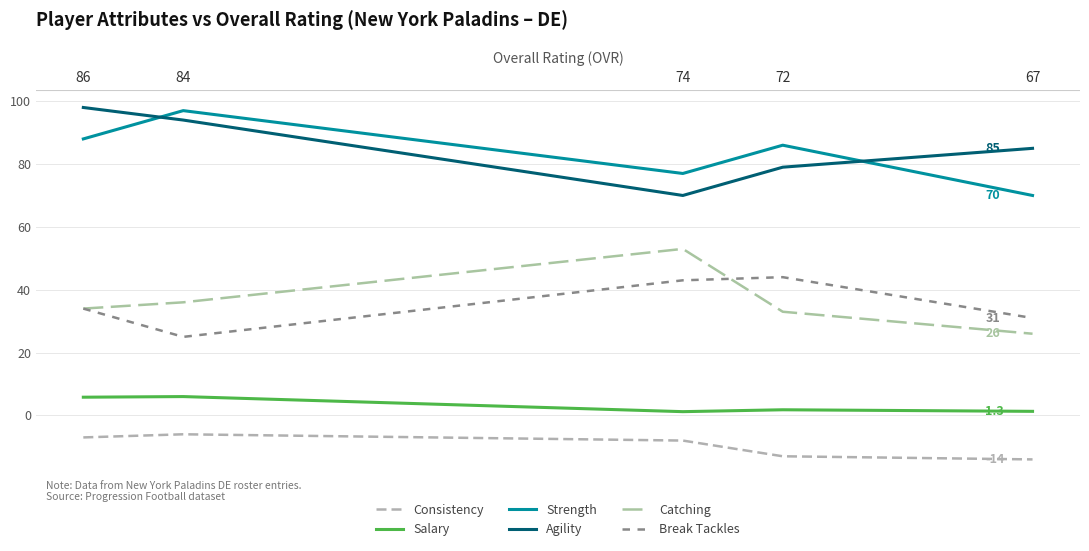

Is the value of Consistency at 67 greater than the value of Salary at 72?

No